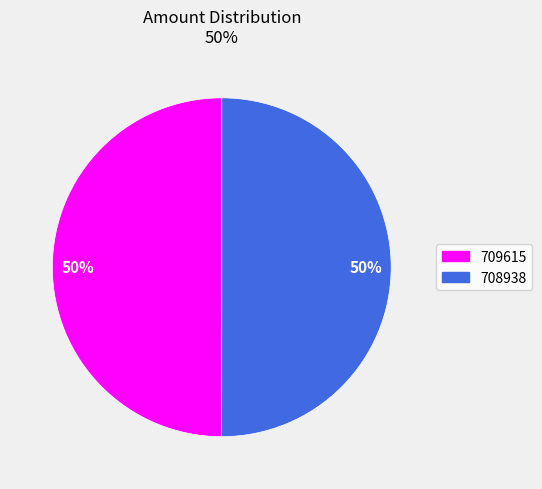

Is the sum of 709615 and 708938 greater than half?

Yes